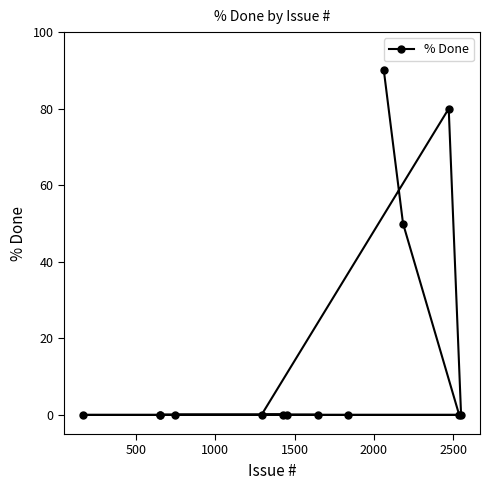

What is the average value?

16